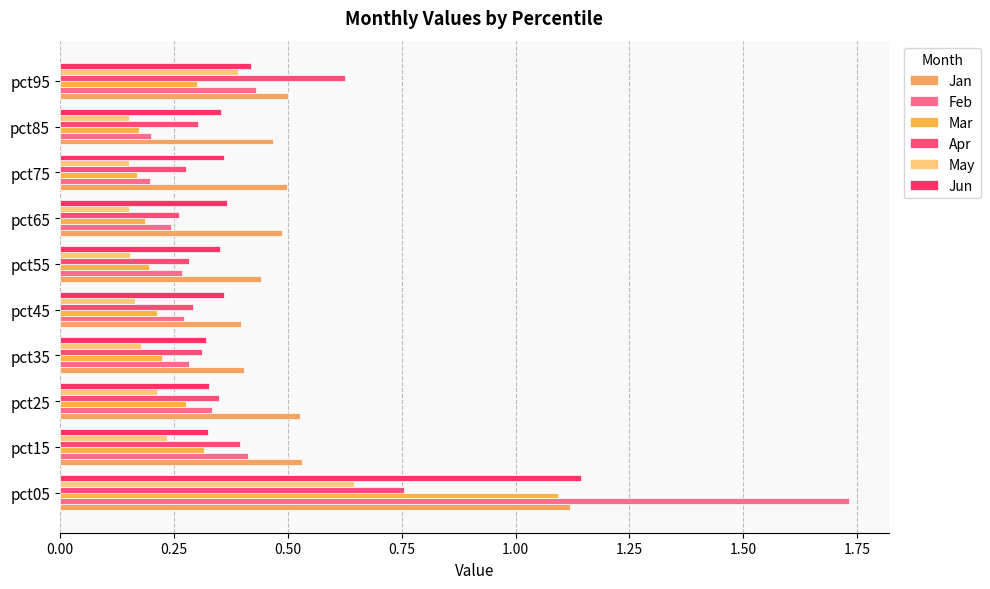

What is the sum of all Feb values?

4.4